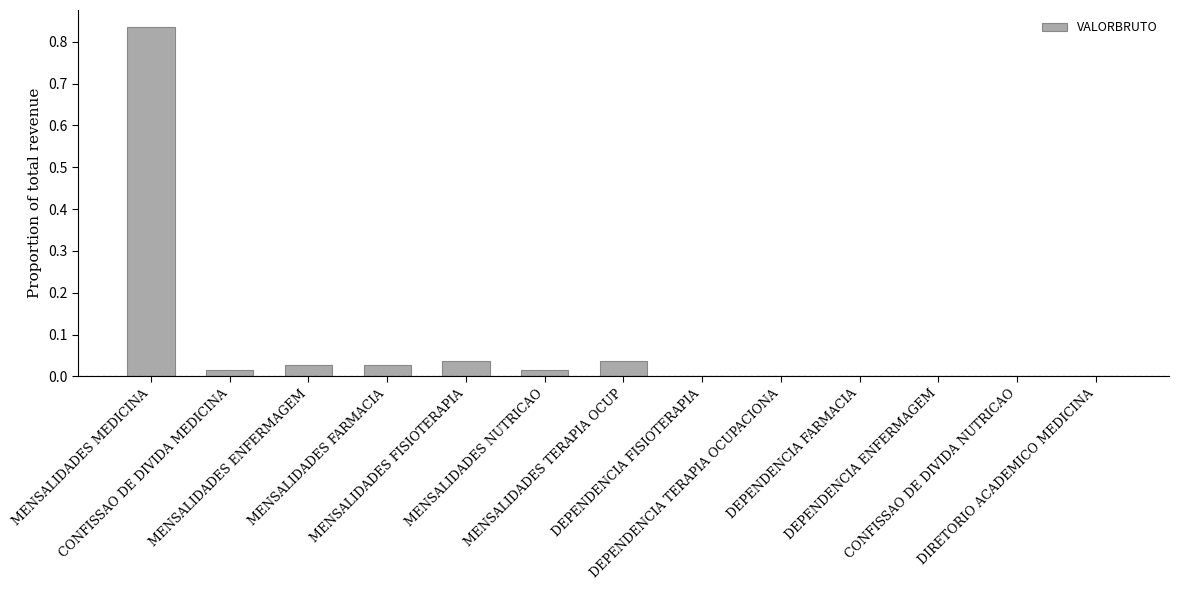

The chart shows a value of 1.3 at MENSALIDADES MEDICINA. True or false?

False